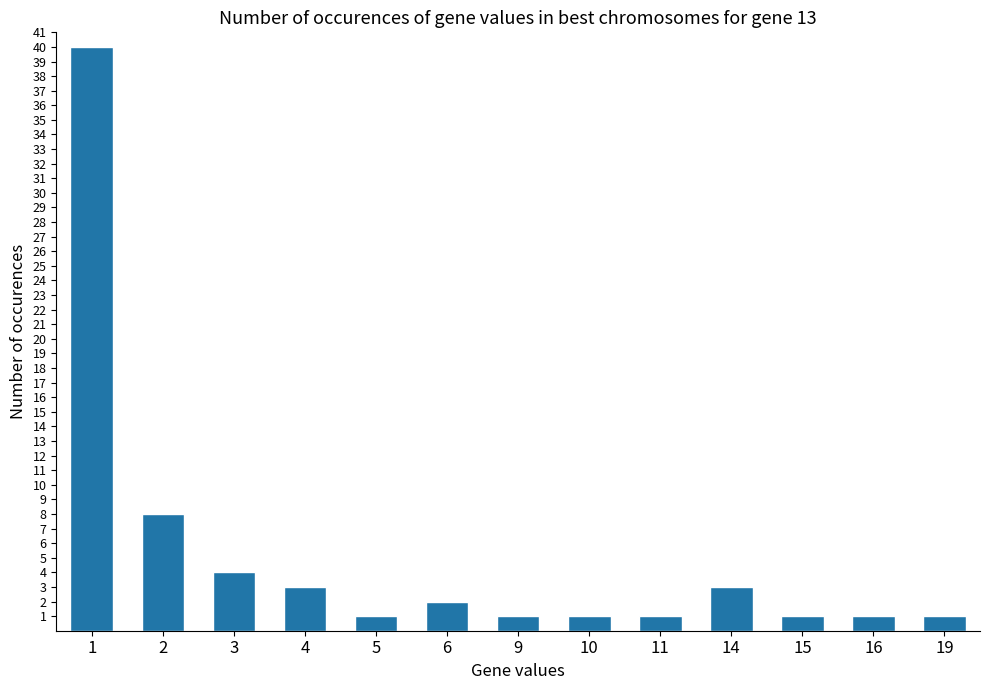

The chart shows a value of 57 at 1. True or false?

False